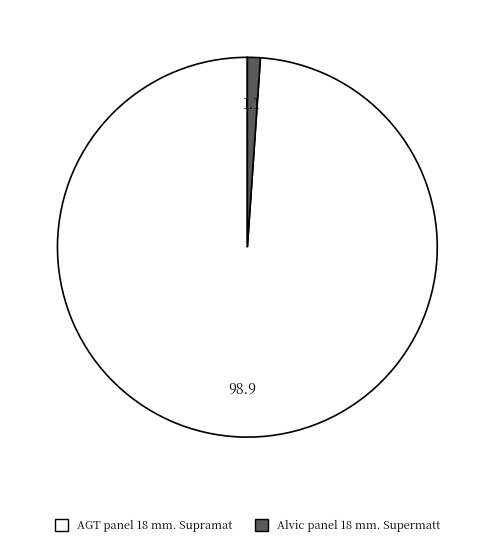

Count the number of slices in the pie.

2